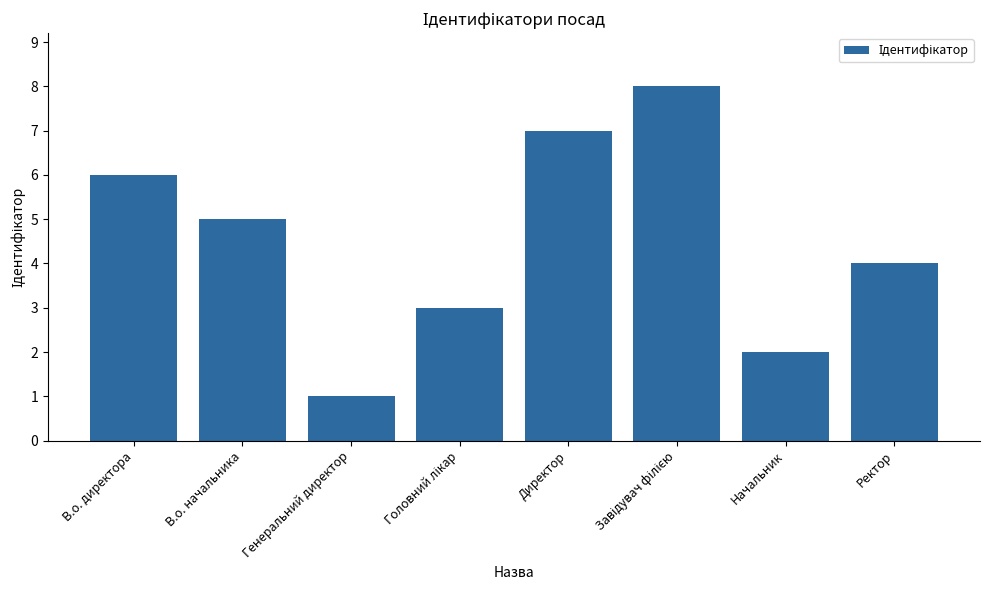

Is it true that the value at В.о. начальника is 2?

False